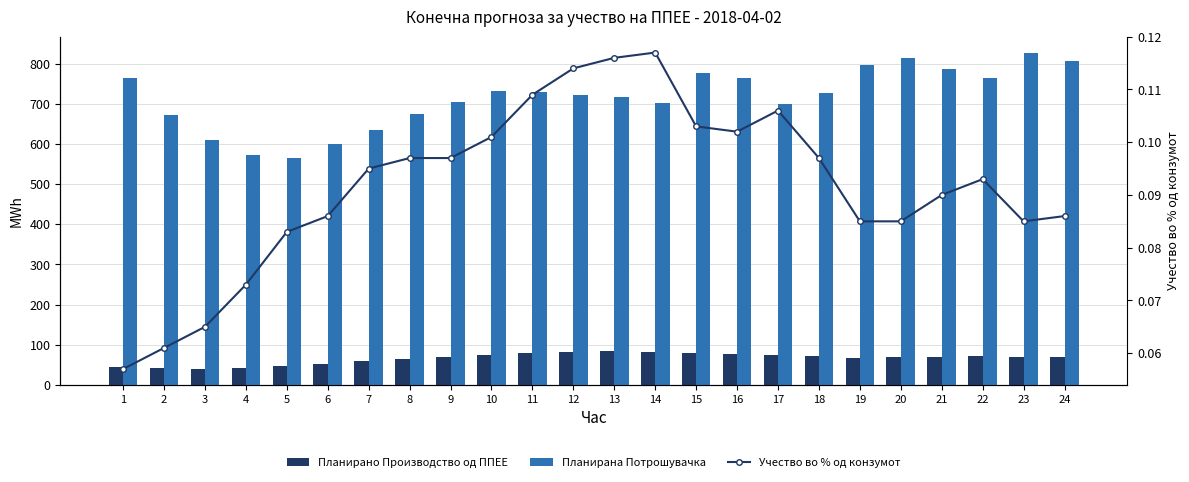

How many series are shown in this chart?

3